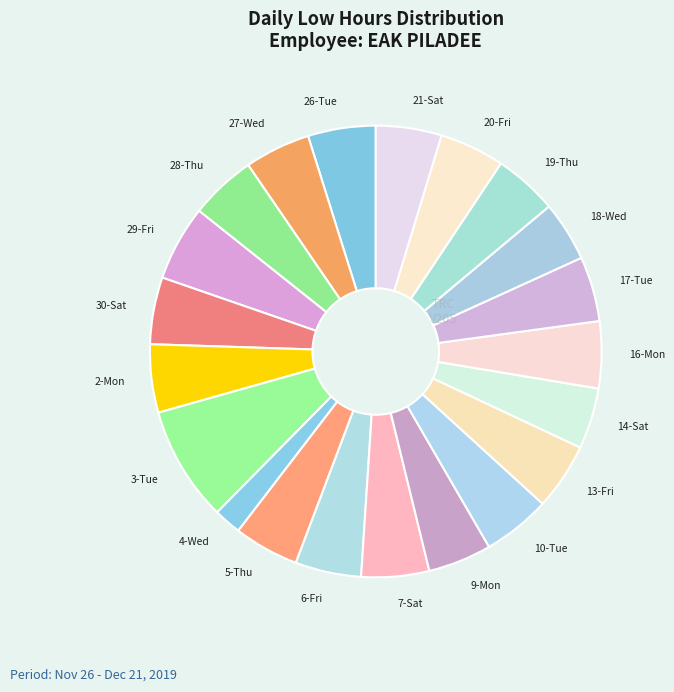

What is the ratio of the value at 4-Wed to the value at 30-Sat?

0.4